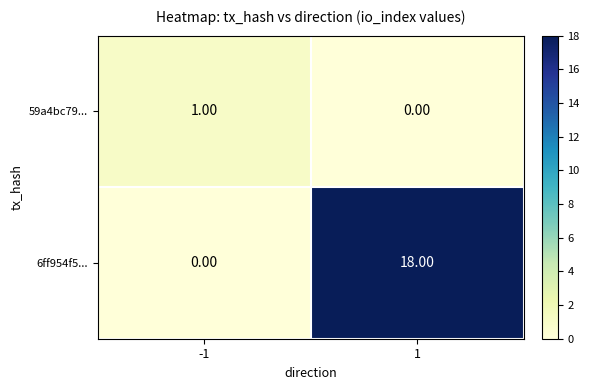

At which category is the sum across all series the highest?

1